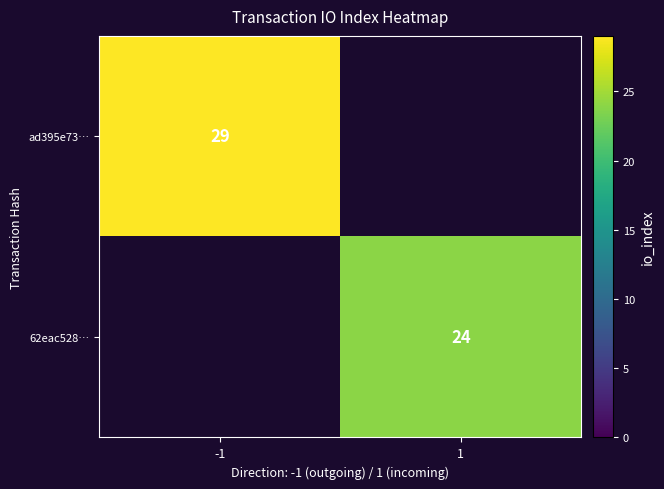

Is it true that 62eac528… equals 24 at 1?

True